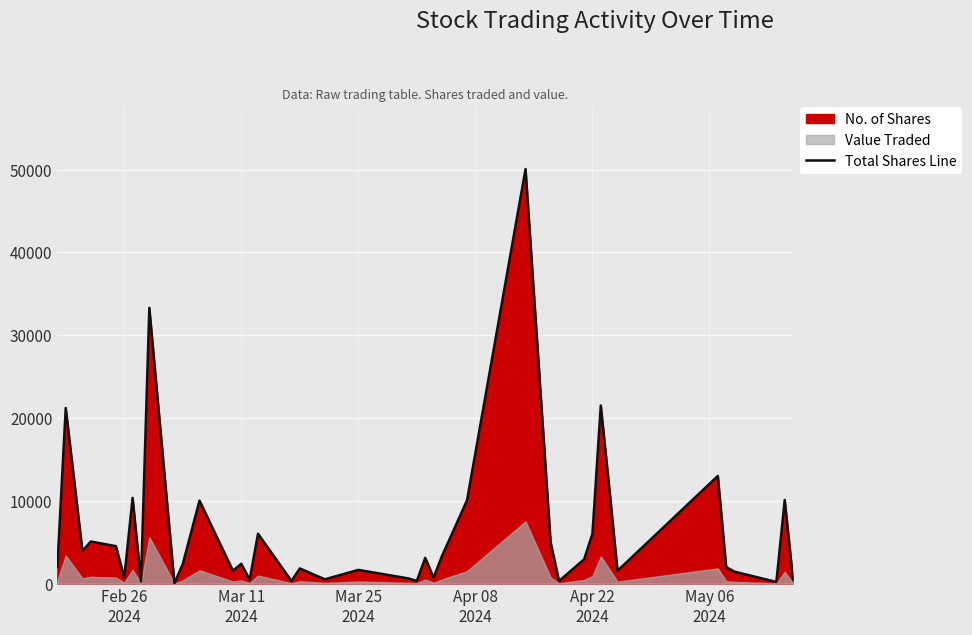

How many values are below 2383?

20